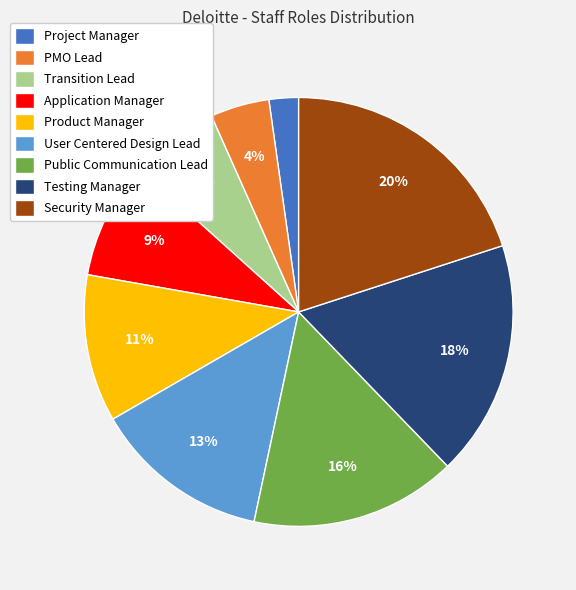

Approximately how many times larger is the value at Testing Manager compared to Public Communication Lead?

1.1